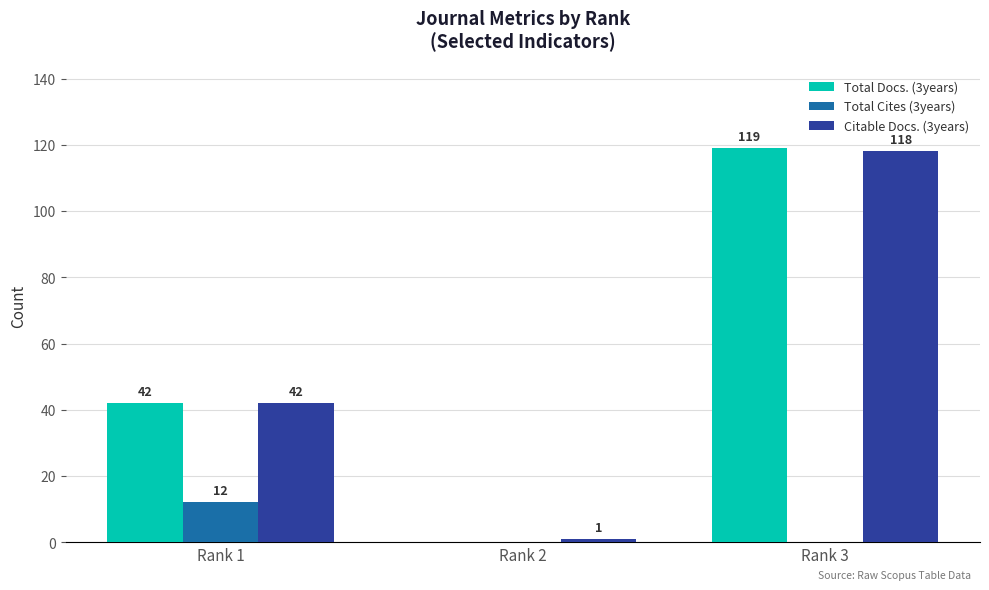

How many groups of bars are there?

3